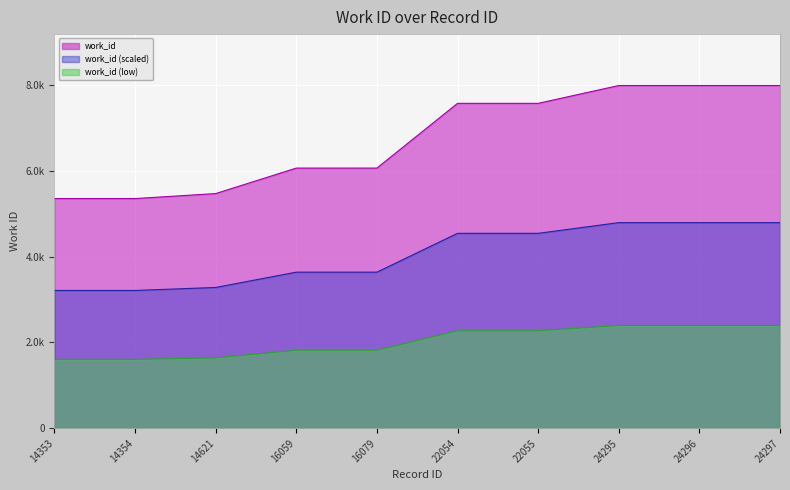

Is it true that the value at 14621 is 2622?

False